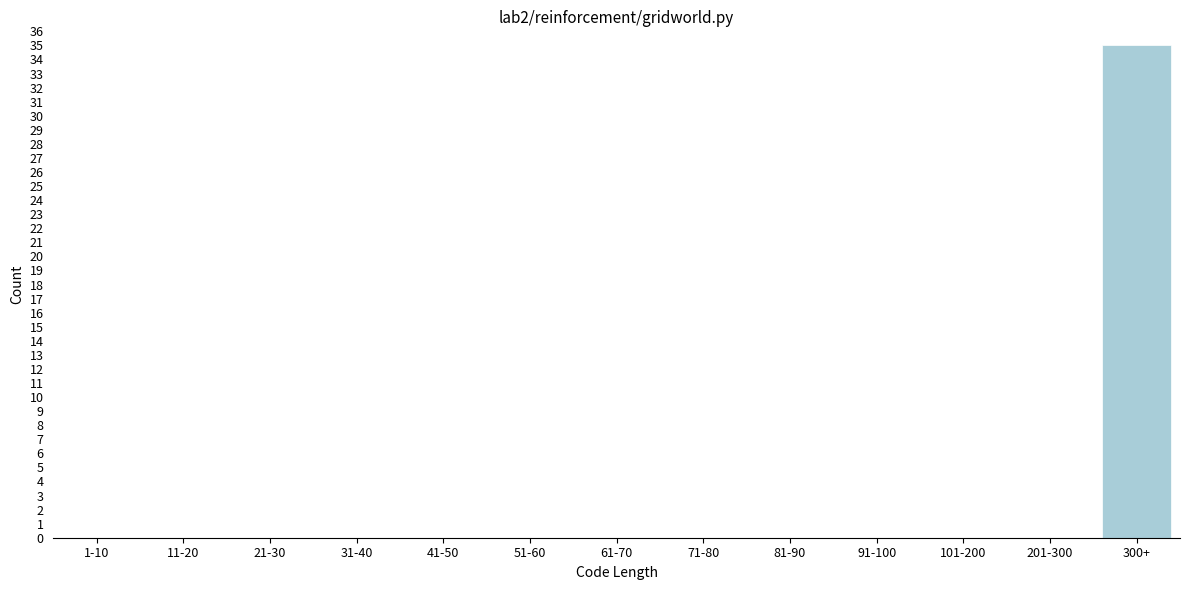

Reading right to left, extract all data points from this chart.

300+=35	201-300=0	101-200=0	91-100=0	81-90=0	71-80=0	61-70=0	51-60=0	41-50=0	31-40=0	21-30=0	11-20=0	1-10=0